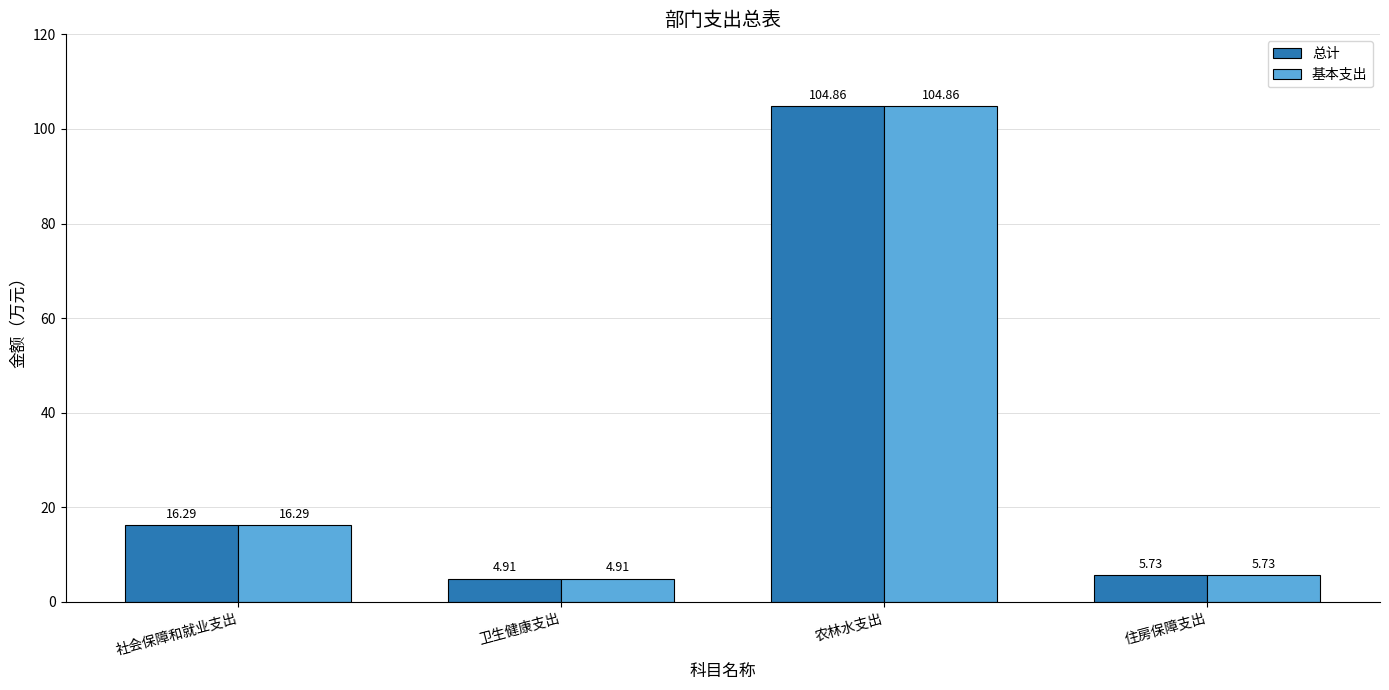

What are all the series names shown in the legend?

总计, 基本支出